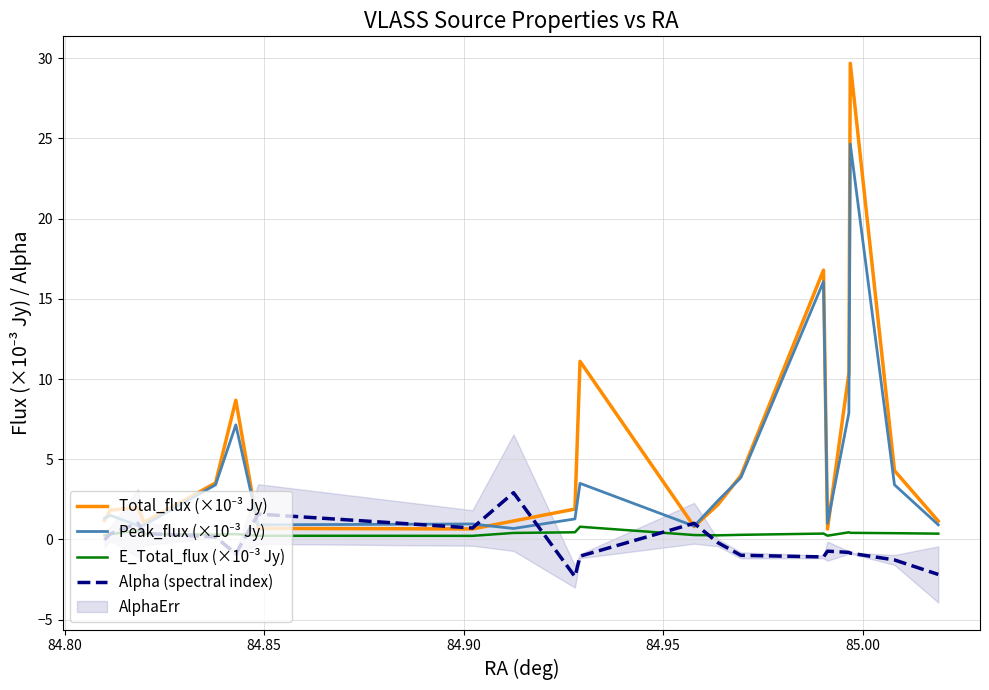

What is the highest value of the Alpha (spectral index) series?

2.9